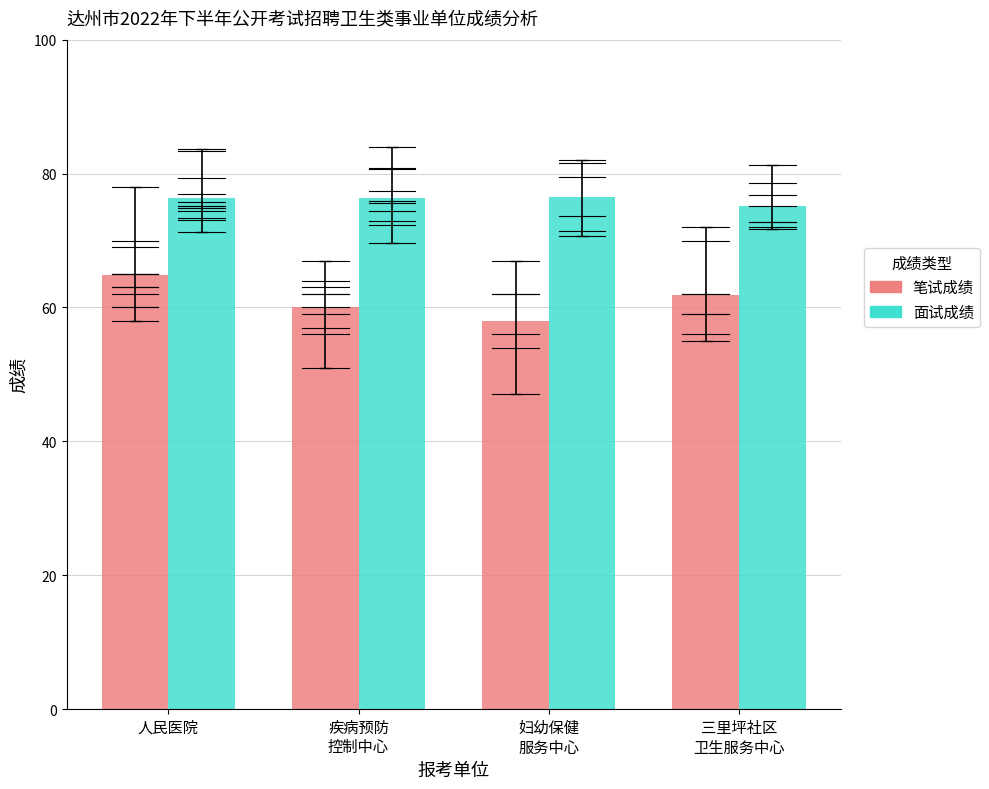

What is the difference between the 面试成绩 values at 妇幼保健
服务中心 and 三里坪社区
卫生服务中心?

1.3